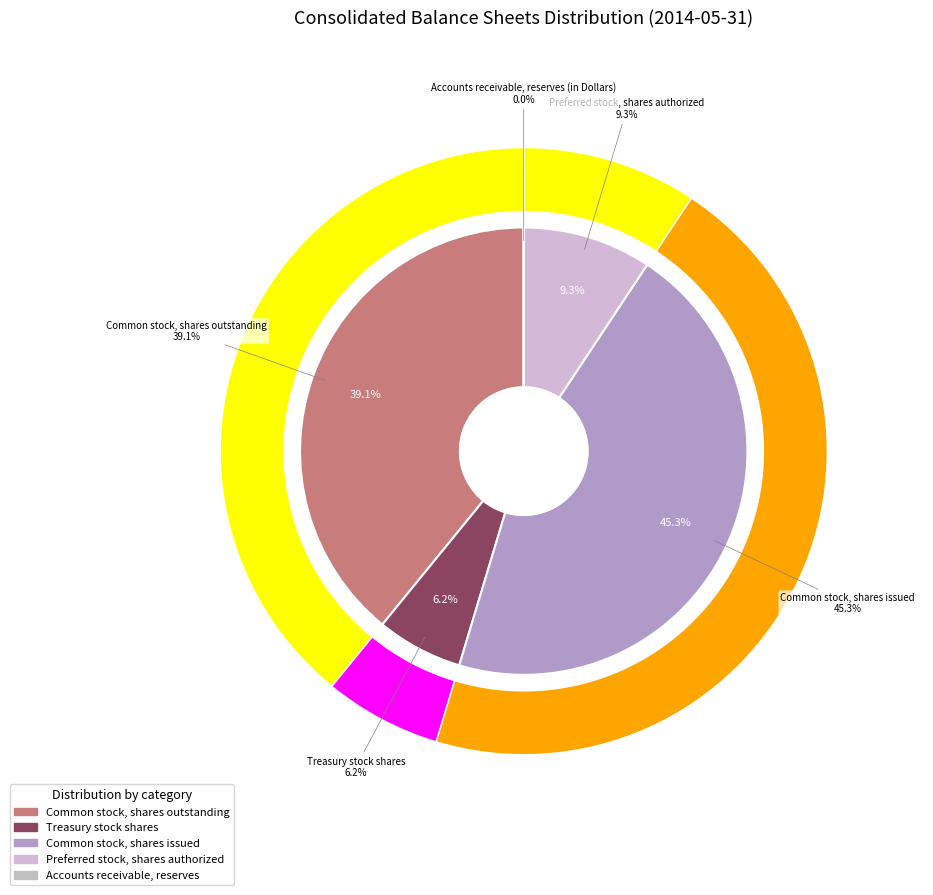

Which slice is the smallest?

Accounts receivable, reserves (in Dollars)